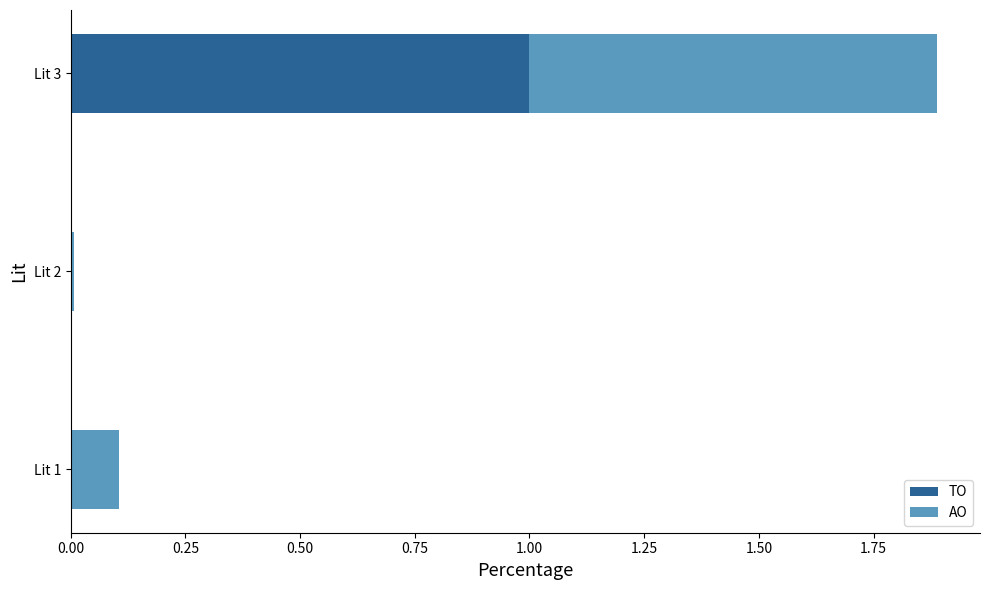

What is the sum of all TO values?

1.0